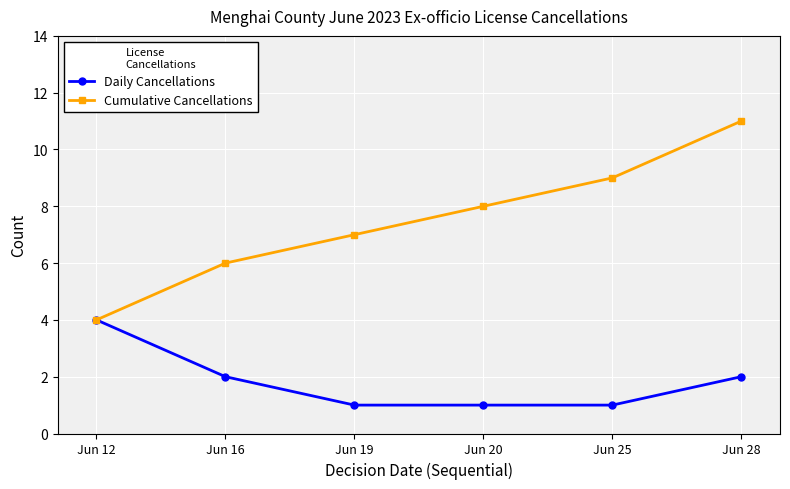

Is the value of Cumulative Cancellations at Jun 19 greater than the value of Daily Cancellations at Jun 16?

Yes